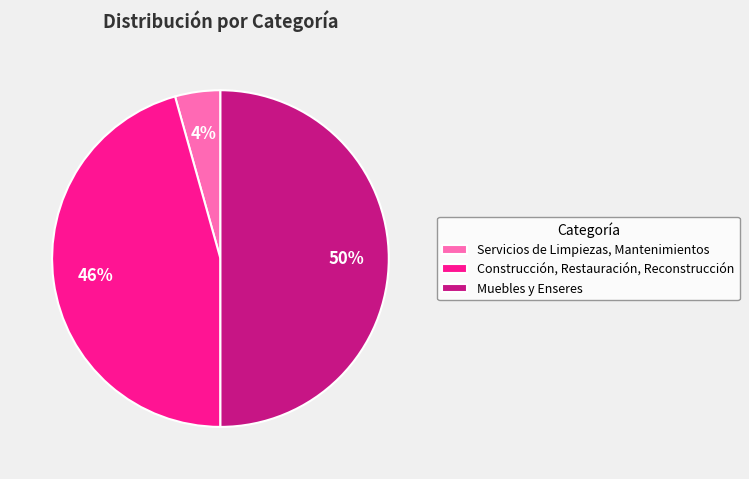

Rank the categories by value from lowest to highest.

Servicios de Limpiezas, Mantenimientos, Construcción, Restauración, Reconstrucción, Muebles y Enseres